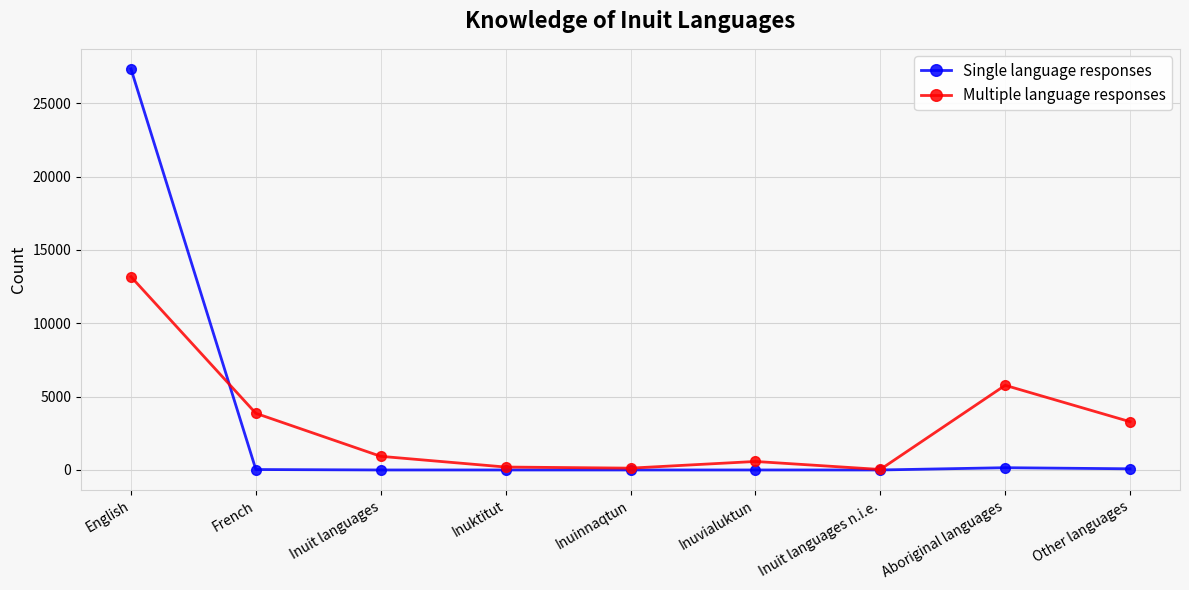

At which category is the sum across all series the highest?

English